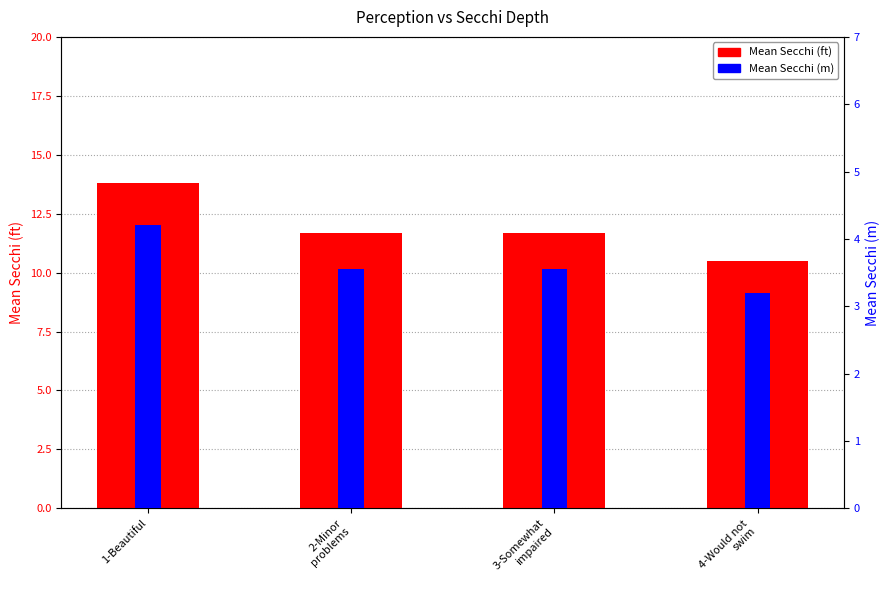

Rank the series by their maximum value, from lowest to highest.

Mean Secchi (m), Mean Secchi (ft)